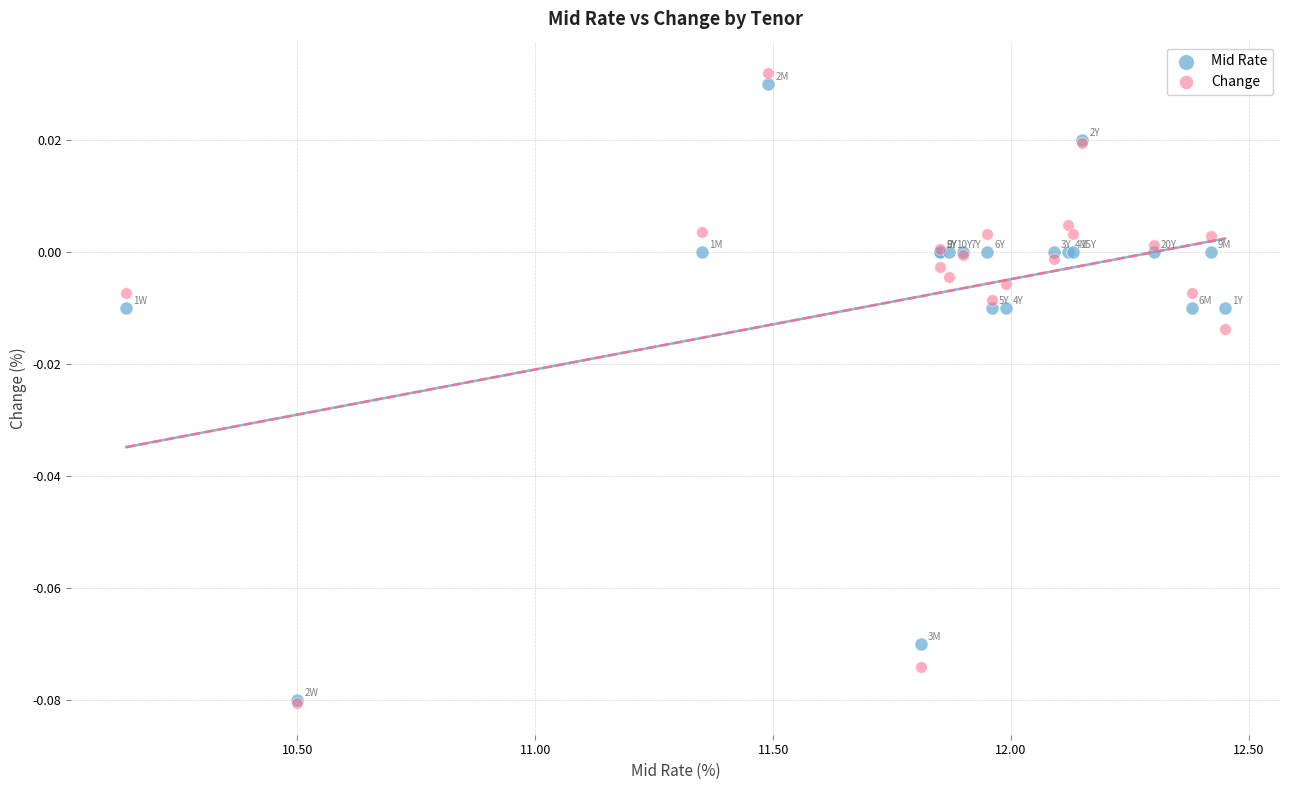

Which series has the largest Y range (max minus min)?

Change